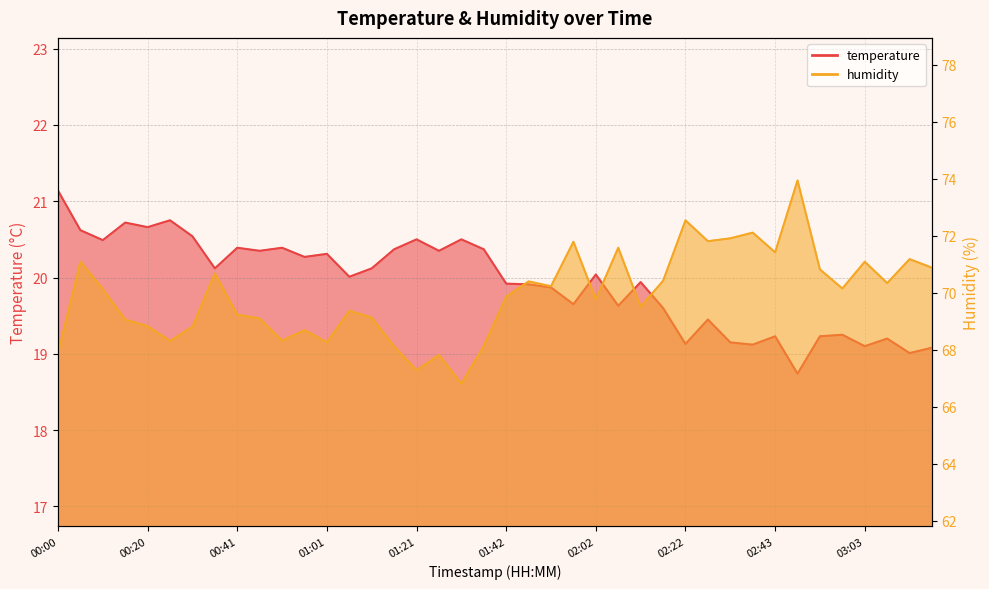

Reading right to left, extract all data points from this chart.

temperature: 19.1	19.0	19.2	19.1	19.2	19.2	18.7	19.2	19.1	19.1	19.4	19.1	19.6	19.9	19.6	20.0	19.6	19.9	19.9	19.9	20.4	20.5	20.4	20.5	20.4	20.1	20.0	20.3	20.3	20.4	20.4	20.4	20.1	20.5	20.8	20.7	20.7	20.5	20.6	21.1
humidity: 70.9	71.2	70.3	71.1	70.2	70.8	73.9	71.4	72.1	71.9	71.8	72.5	70.4	69.5	71.6	69.8	71.8	70.2	70.4	69.9	68.1	66.8	67.8	67.3	68.1	69.1	69.4	68.3	68.7	68.3	69.1	69.2	70.7	68.8	68.3	68.8	69.1	70.1	71.1	67.9